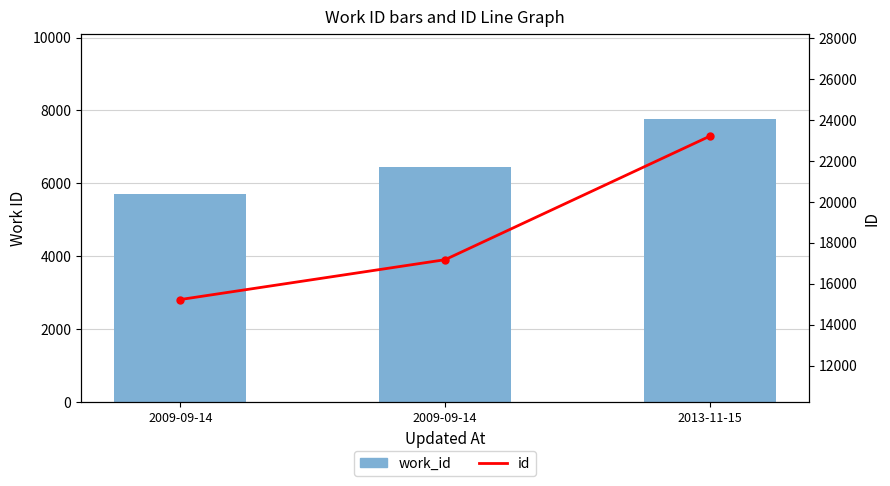

Does the chart contain any negative values?

No